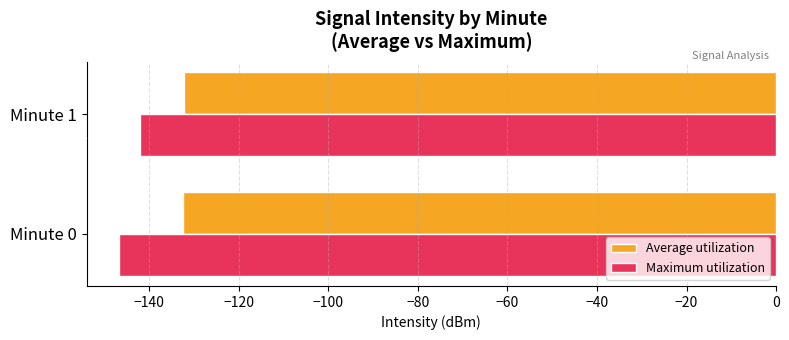

Is the value of Average utilization at Minute 1 greater than the value of Maximum utilization at Minute 1?

Yes